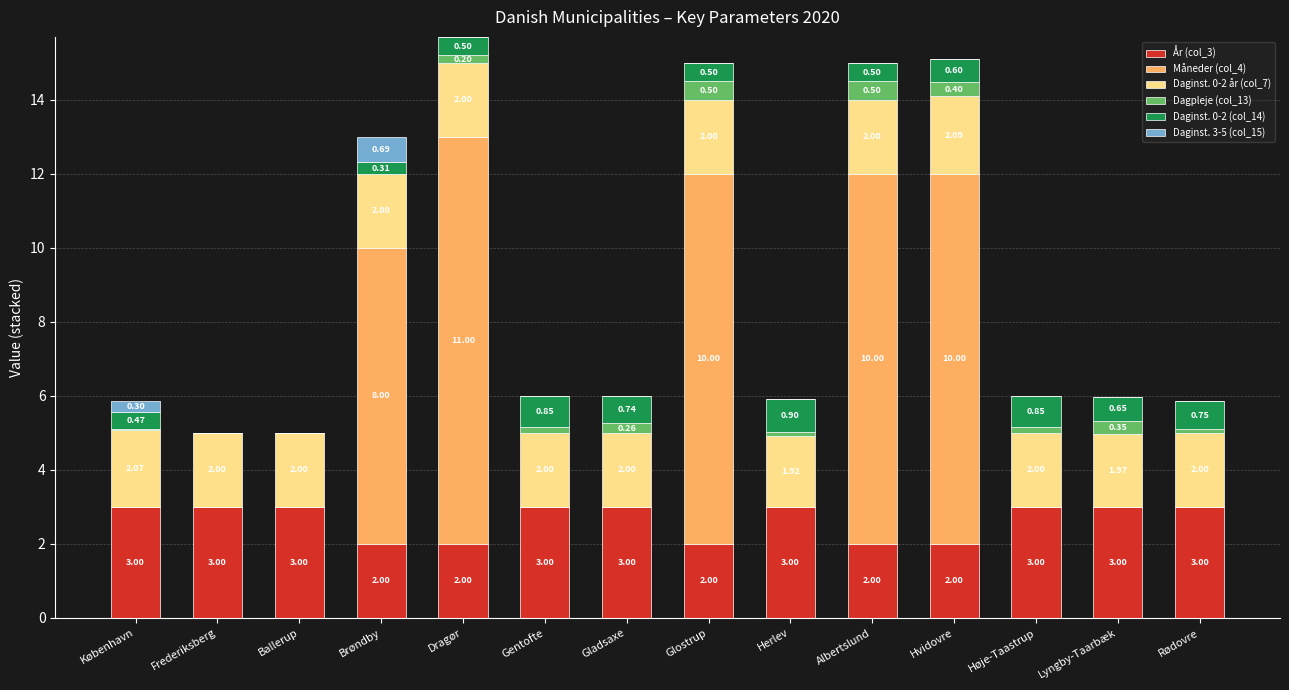

At which category is the sum across all series the highest?

Dragør